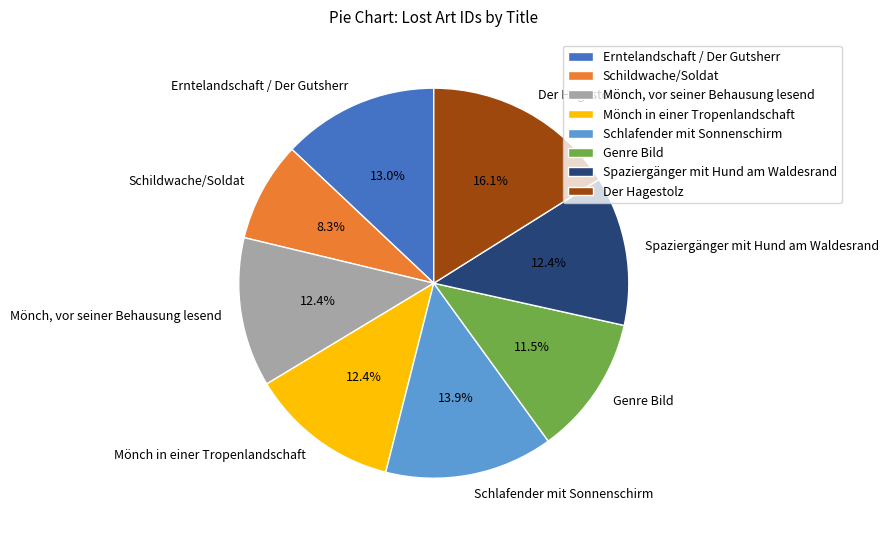

To the nearest percent, what is the combined percentage of Schildwache/Soldat and Der Hagestolz?

24%